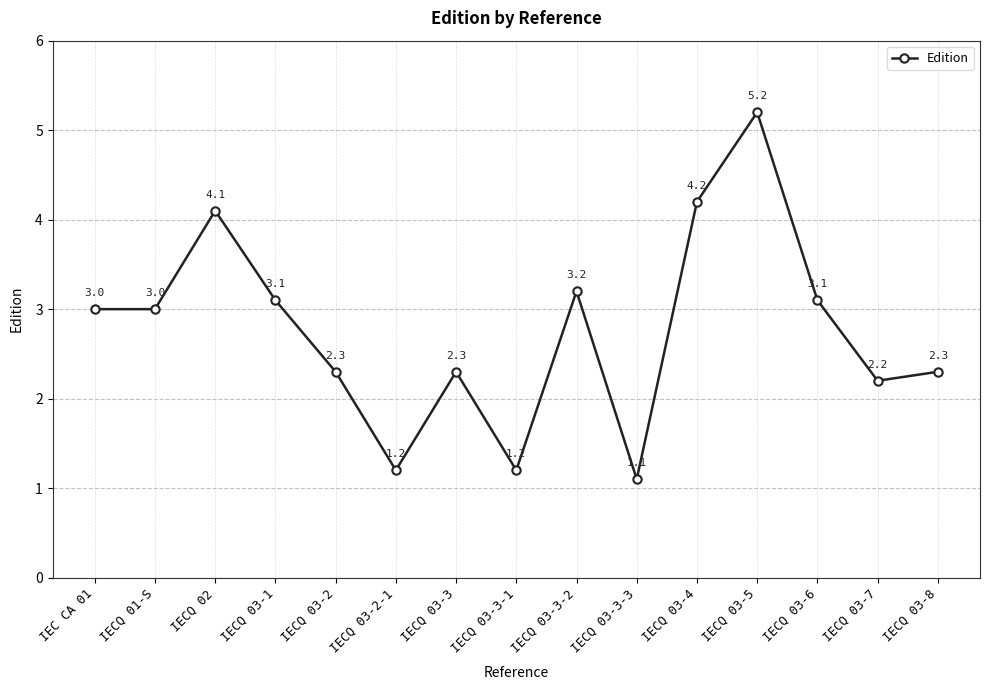

Reading left to right, extract all data points from this chart.

3.0	3.0	4.1	3.1	2.3	1.2	2.3	1.2	3.2	1.1	4.2	5.2	3.1	2.2	2.3